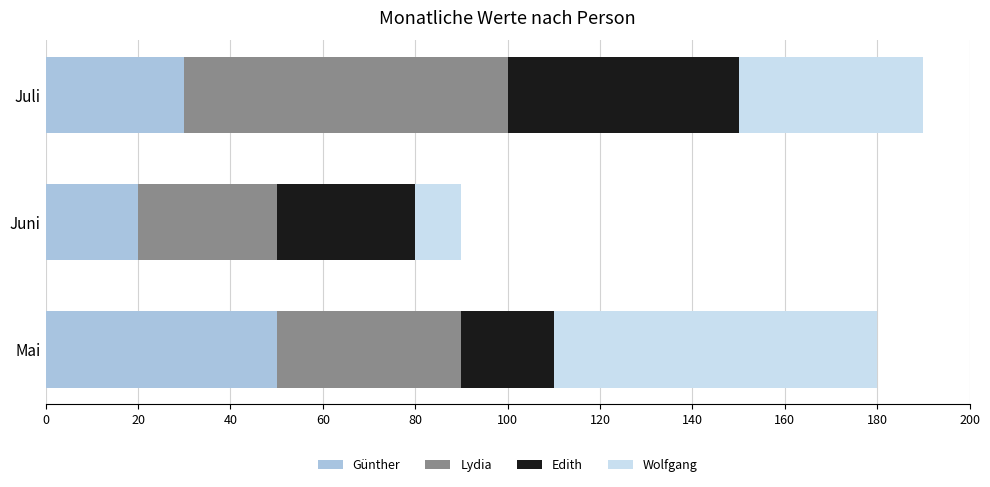

Is it true that Günther equals 22 at Mai?

False